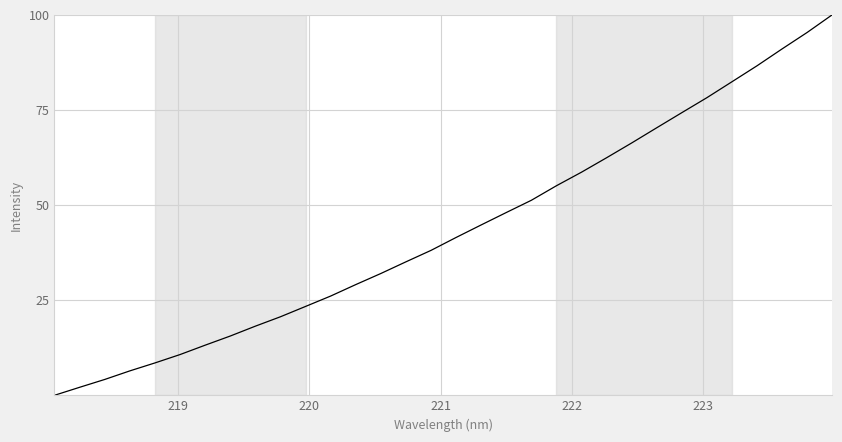

How many lines are shown in the chart?

1